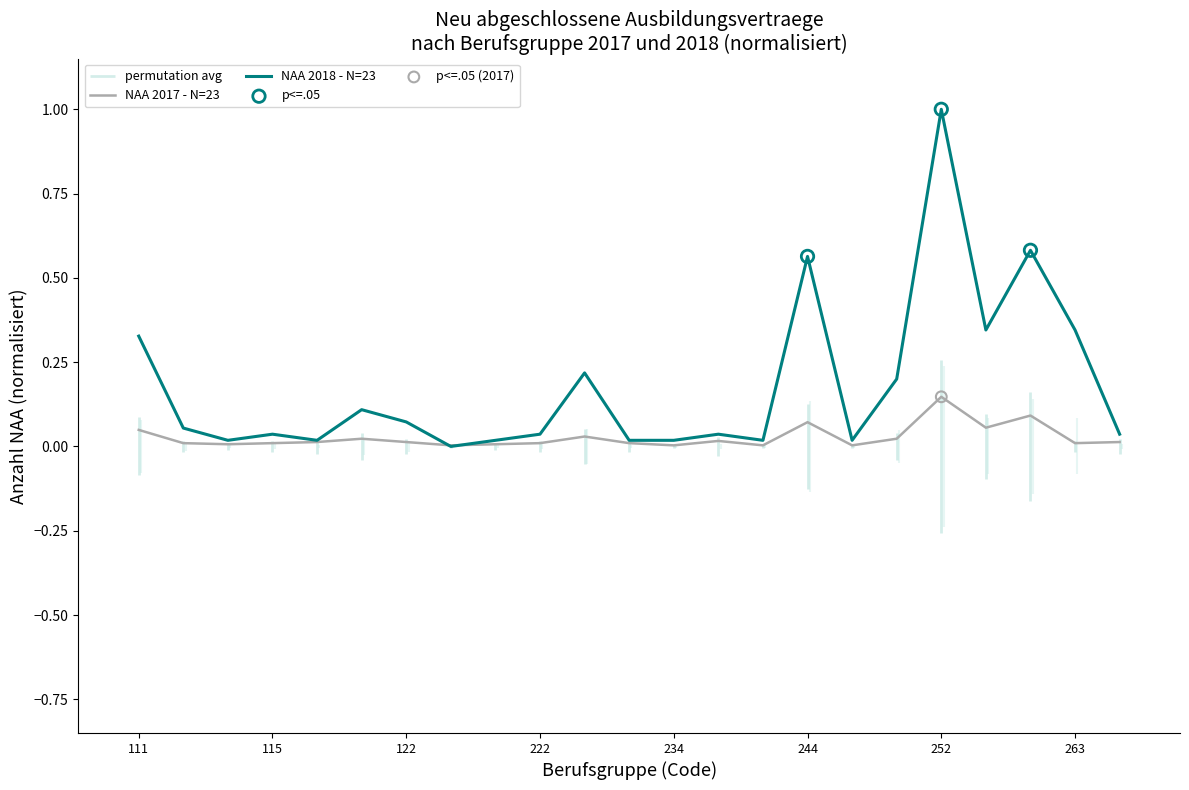

What is the highest value of the NAA 2018 - N=23 series?

1.0